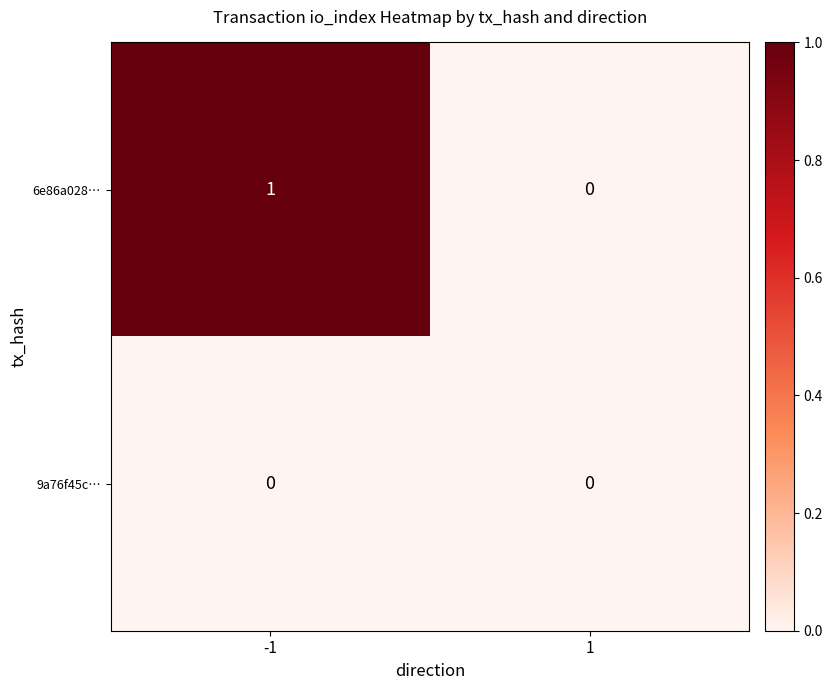

Which series has the largest range (max minus min)?

6e86a028…